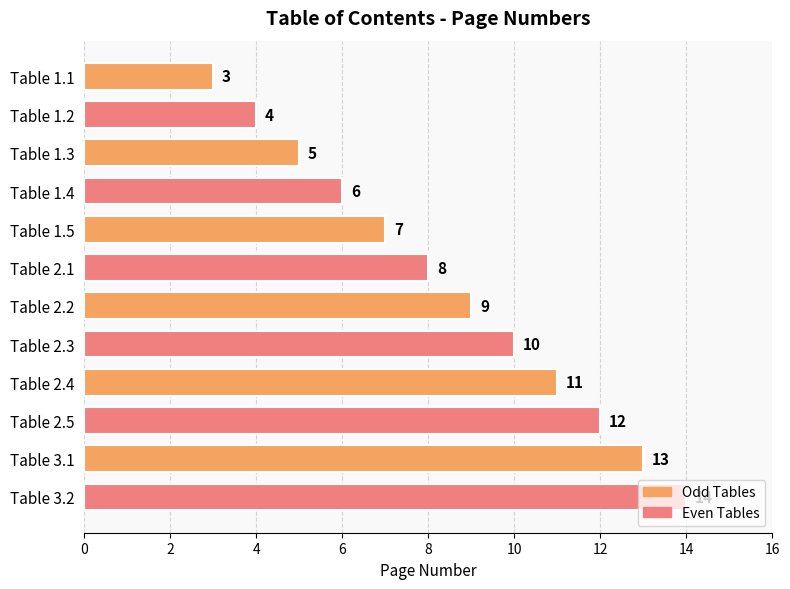

What is the ratio of the value at Table 1.5 to the value at Table 2.3?

0.7